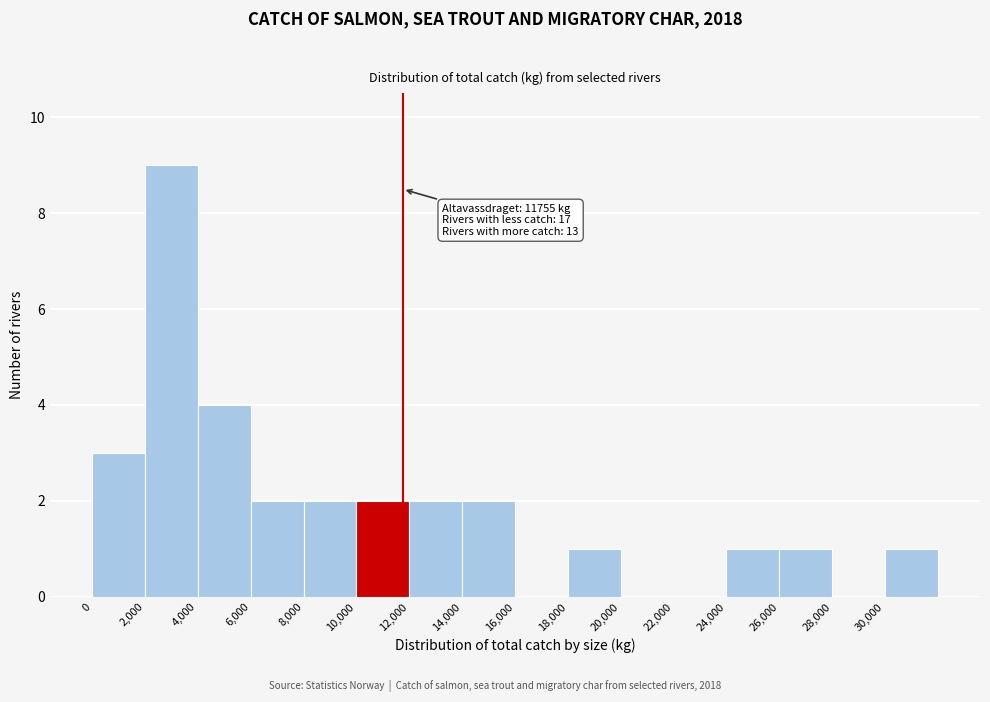

Over which range of the x-axis is the bar tallest?

2000 to 4000